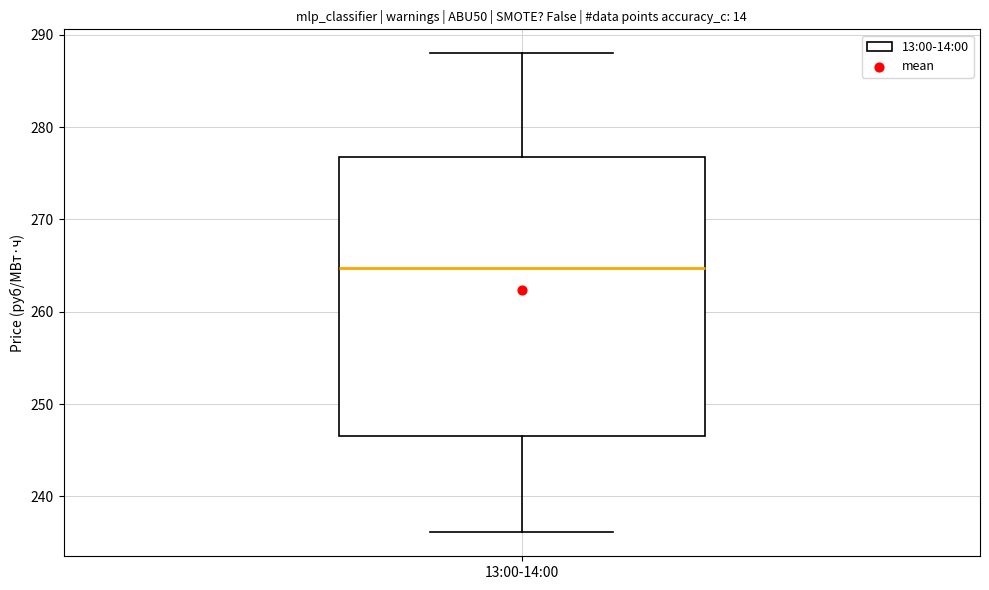

Where is the lower edge of the box for 13:00-14:00 on the y-axis? The values are not printed on the chart, so give them approximately, as read against the axis.

247